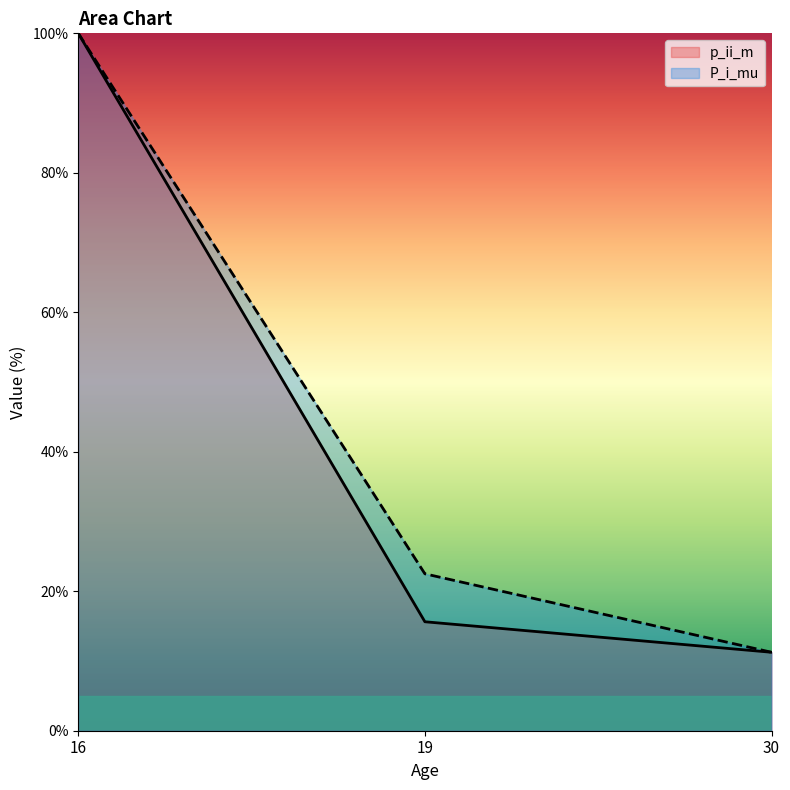

List the labels in order of p_ii_m value, largest first.

16, 19, 30